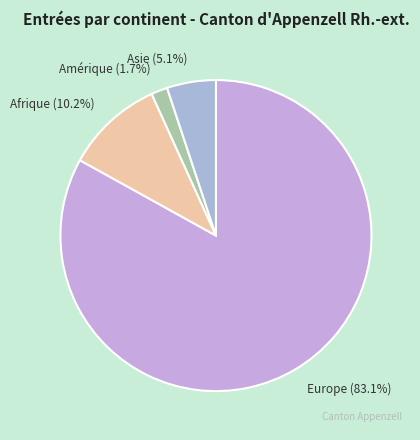

Rank the categories by value from highest to lowest.

Europe, Afrique, Asie, Amérique